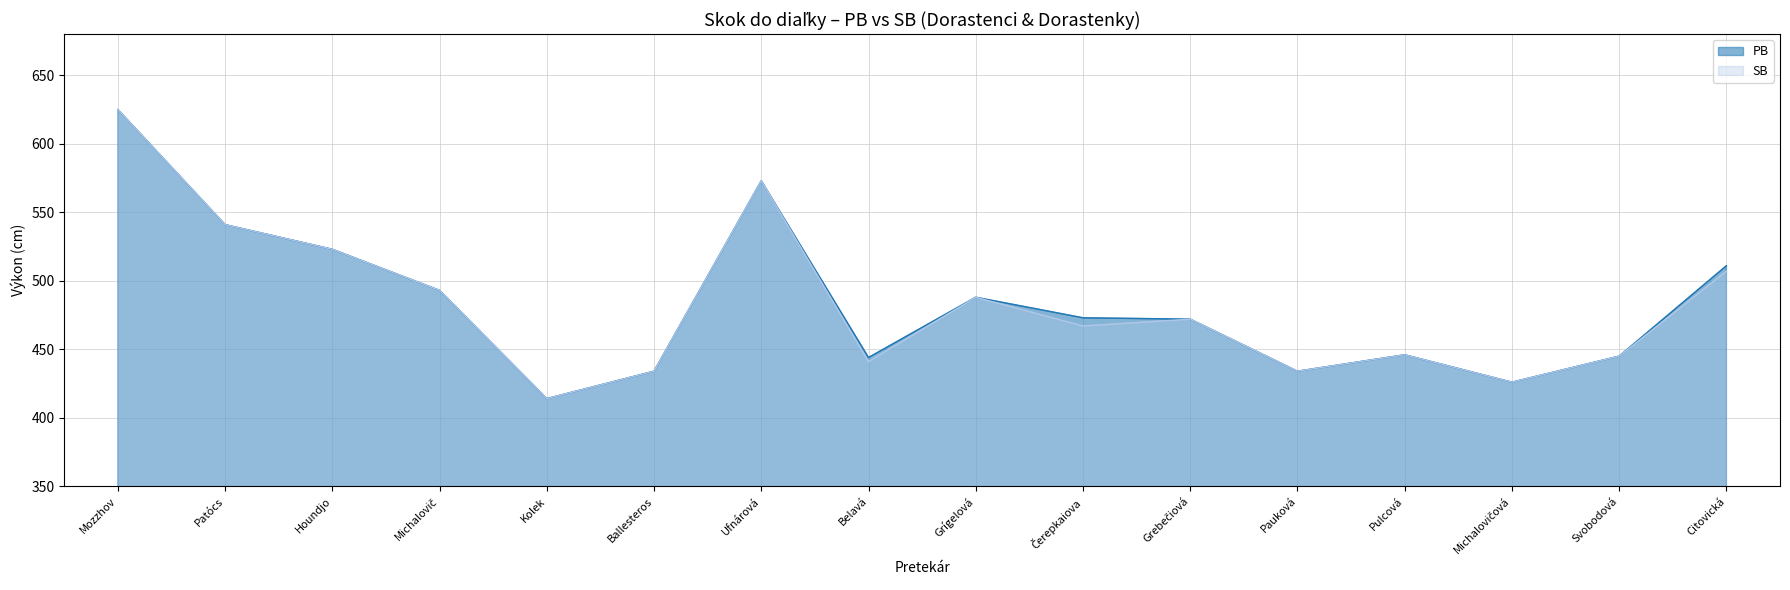

Reading left to right, transcribe all the data shown in this chart.

PB: Mozzhov=625	Patócs=541	Houndjo=523	Michalovič=493	Kolek=414	Ballesteros=434	Ufnárová=573	Belavá=444	Grígelová=488	Čerepkaiova=473	Grebečiová=472	Pauková=434	Pulcová=446	Michalovičová=426	Svobodová=445	Citovická=511
SB: Mozzhov=625	Patócs=541	Houndjo=523	Michalovič=493	Kolek=414	Ballesteros=434	Ufnárová=573	Belavá=441	Grígelová=488	Čerepkaiova=467	Grebečiová=472	Pauková=434	Pulcová=446	Michalovičová=426	Svobodová=445	Citovická=507